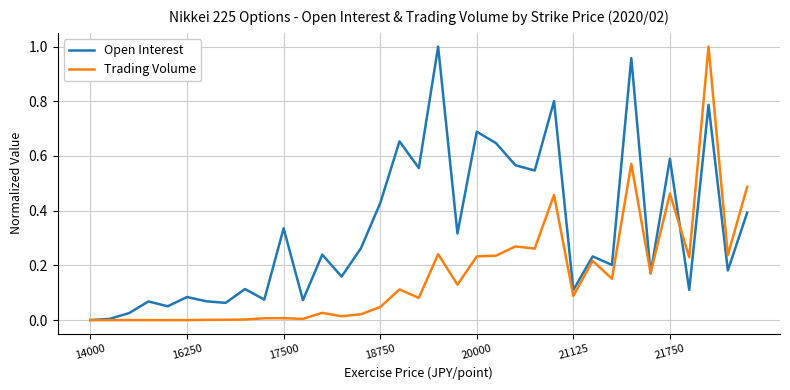

Rank the series by their average value, from lowest to highest.

Trading Volume, Open Interest